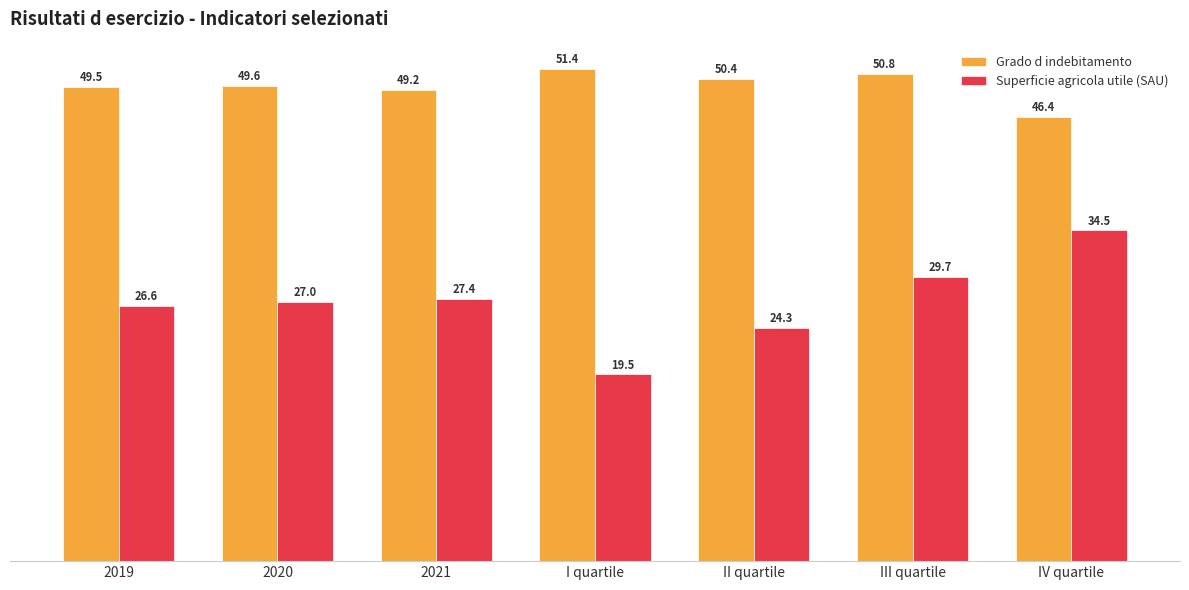

Are the bars grouped side by side (vs. stacked)?

Yes